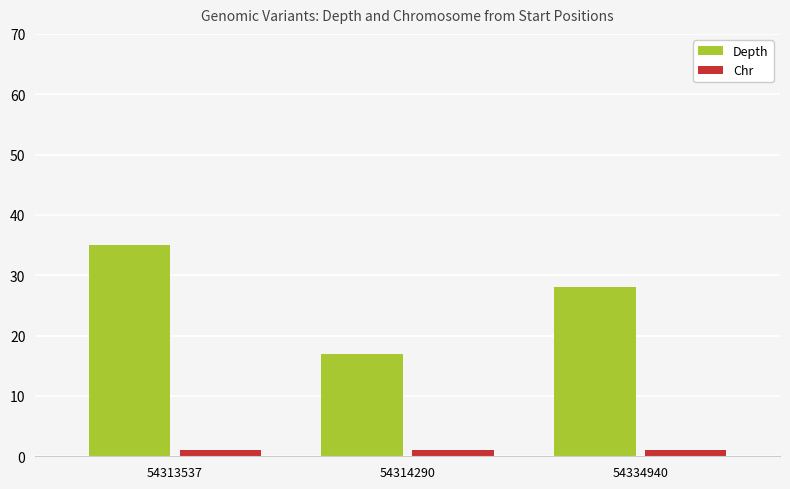

What is the average value of the Depth series?

27